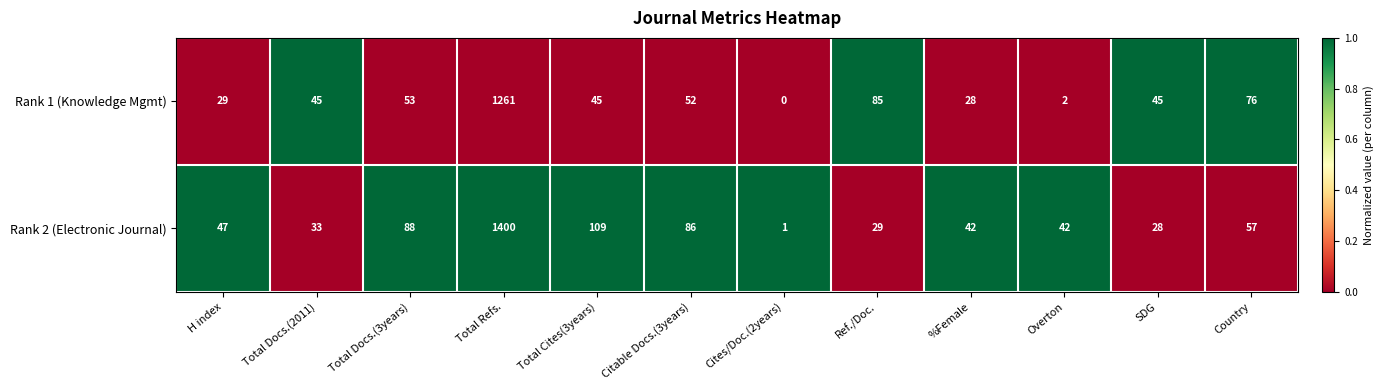

Rank the series by their average value, from lowest to highest.

Rank 1 (Knowledge Mgmt), Rank 2 (Electronic Journal)